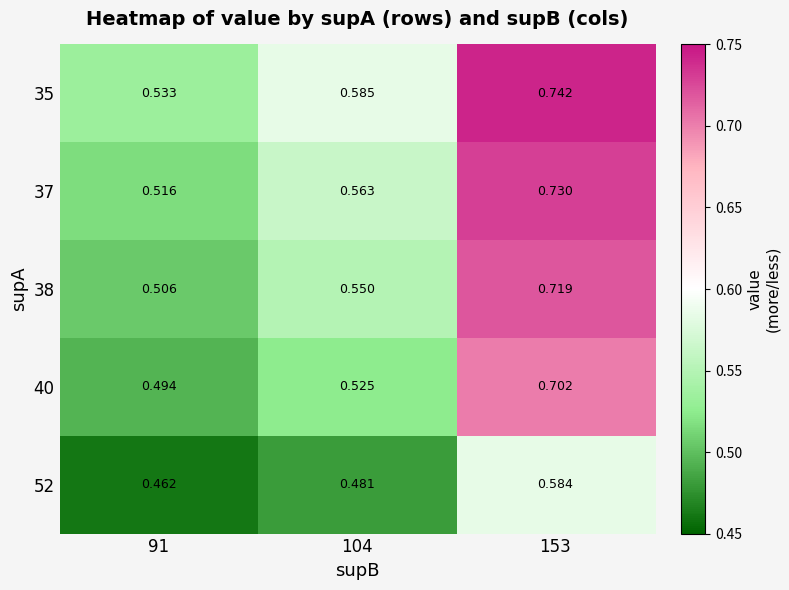

At how many categories does at least one series exceed 0?

3